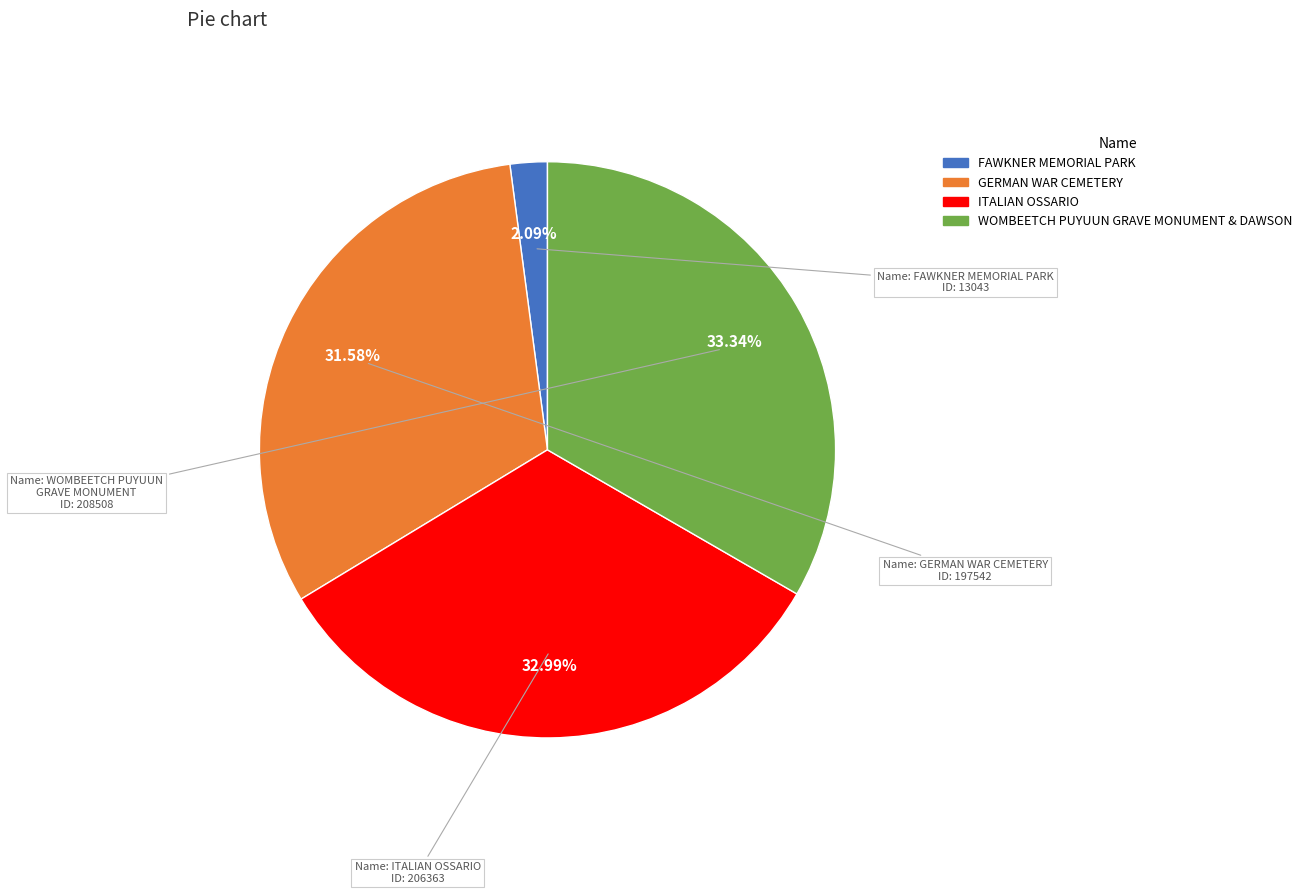

To the nearest percent, what percentage of the pie is WOMBEETCH PUYUUN GRAVE MONUMENT & DAWSON?

33%